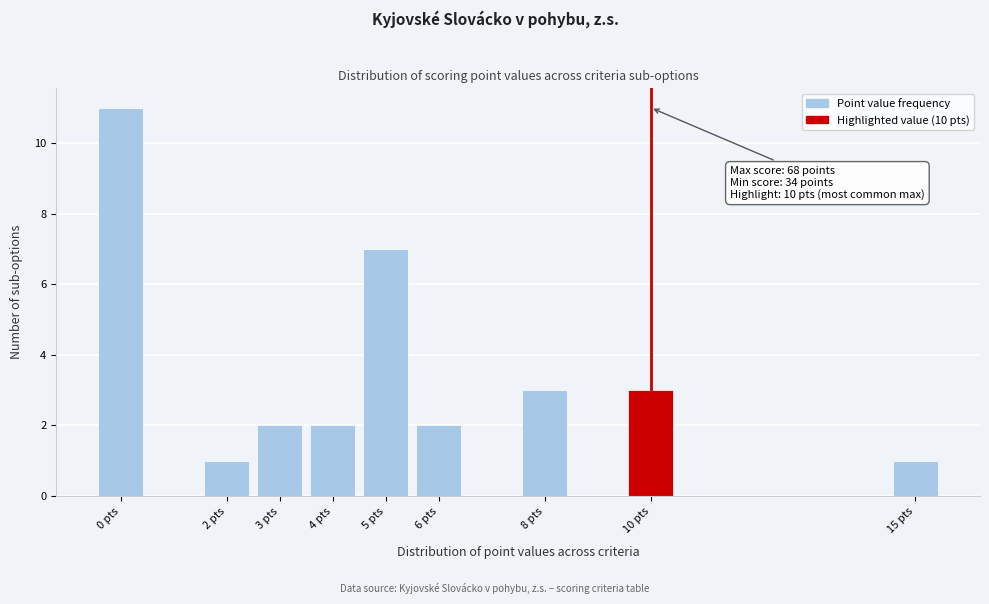

Over which range of the x-axis is the bar tallest?

-0.5 to 0.5